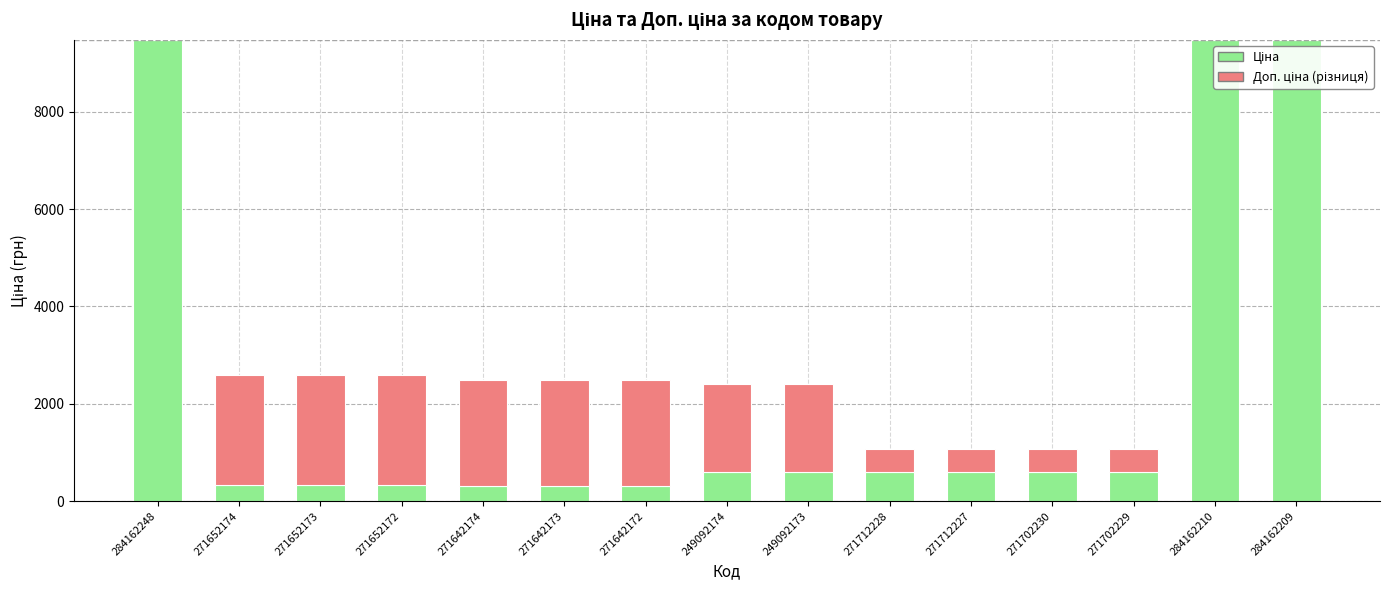

Count the number of categories in the chart.

15